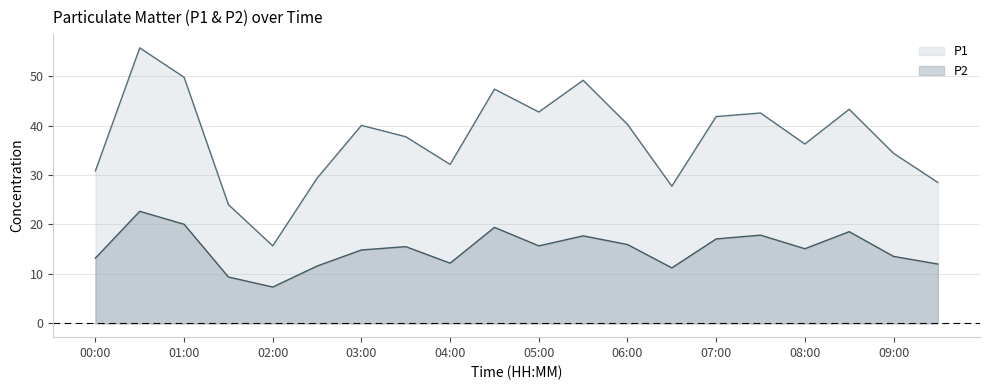

List the series in order of their peak value, lowest first.

P2, P1